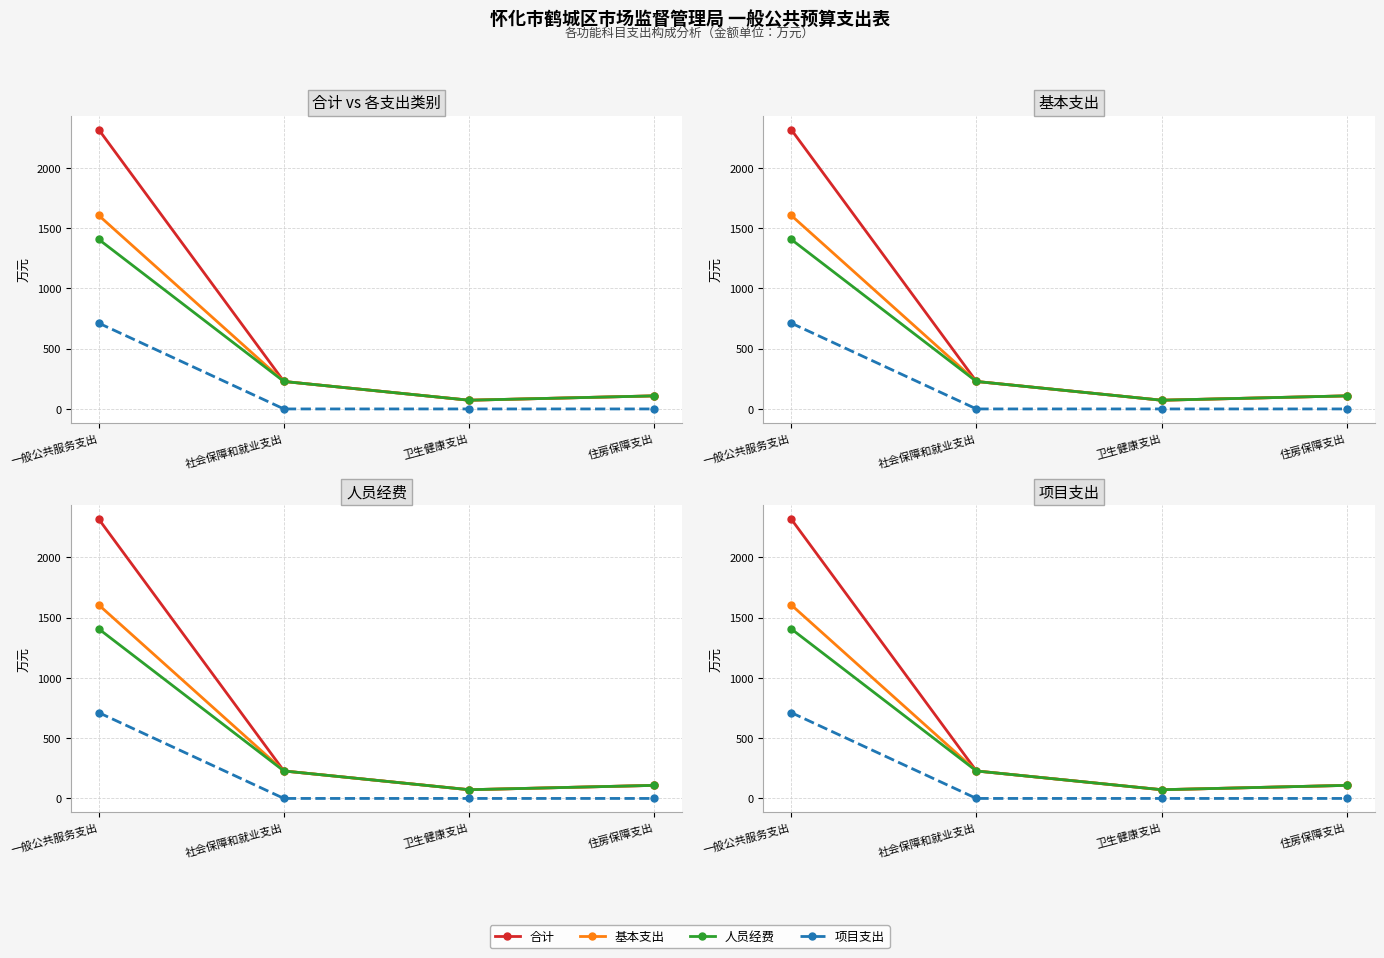

What are all the series names shown in the legend?

合计, 基本支出, 人员经费, 项目支出